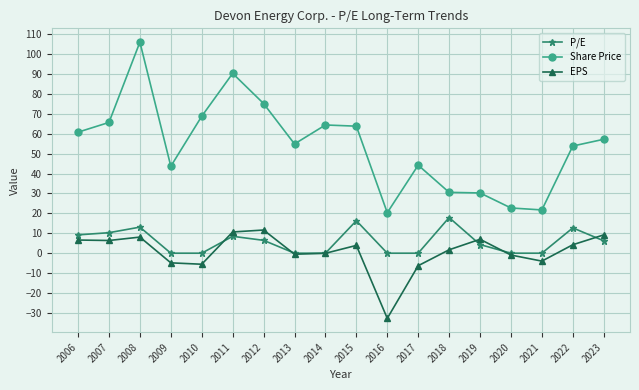

What is the maximum value shown in the chart?

106.0